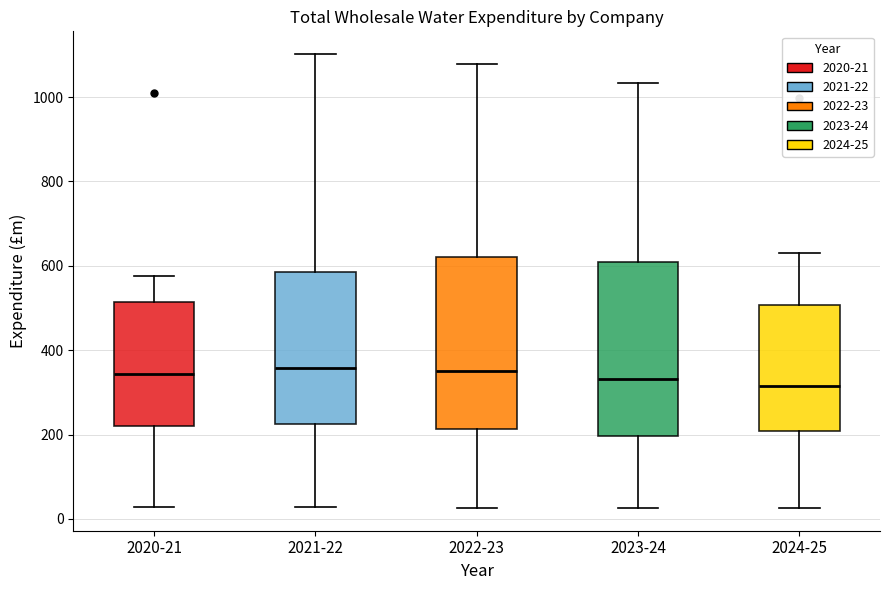

Reading left to right, transcribe this box plot: for each box, give where its median line is, the range the box spans, and where its two whiskers end, as read against the y-axis. The values are not printed on the chart, so give them approximately, as read against the axis.

2020-21: median 340, box 220 to 520, whiskers 20 to 580
2021-22: median 360, box 220 to 580, whiskers 20 to 1100
2022-23: median 340, box 220 to 620, whiskers 20 to 1080
2023-24: median 340, box 200 to 600, whiskers 20 to 1040
2024-25: median 320, box 200 to 500, whiskers 20 to 640